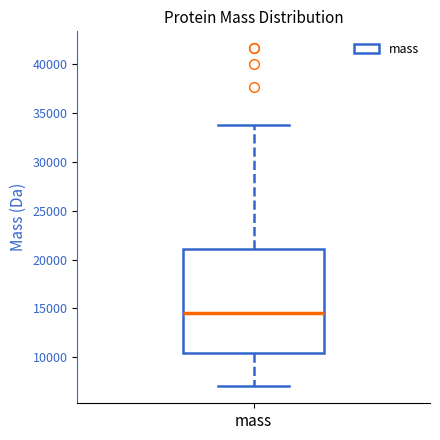

Where does the median line of the box for mass sit on the y-axis? The values are not printed on the chart, so give them approximately, as read against the axis.

14500